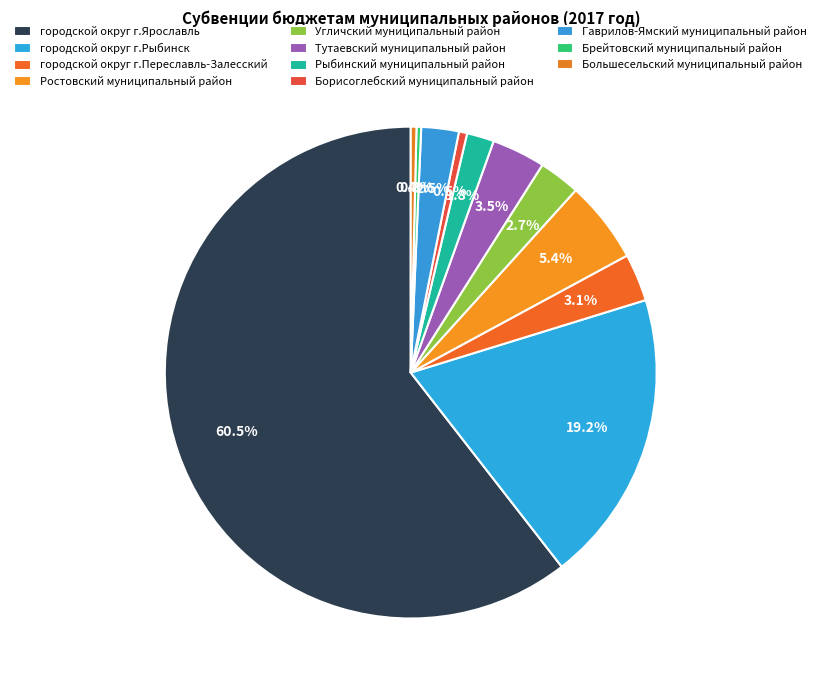

Does any single category account for the majority?

Yes